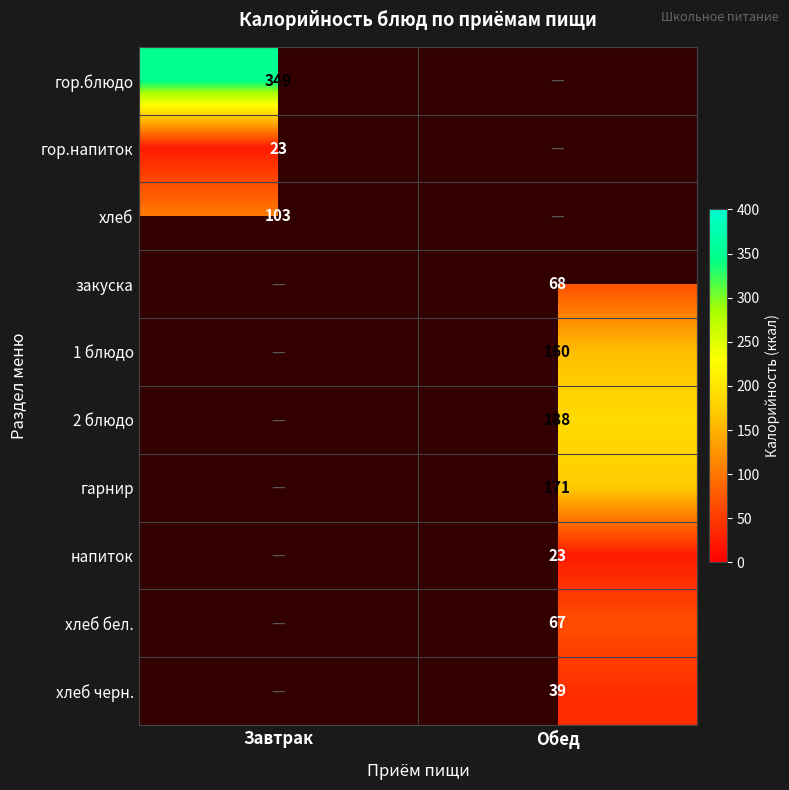

Between Обед and Завтрак, which is larger?

Завтрак